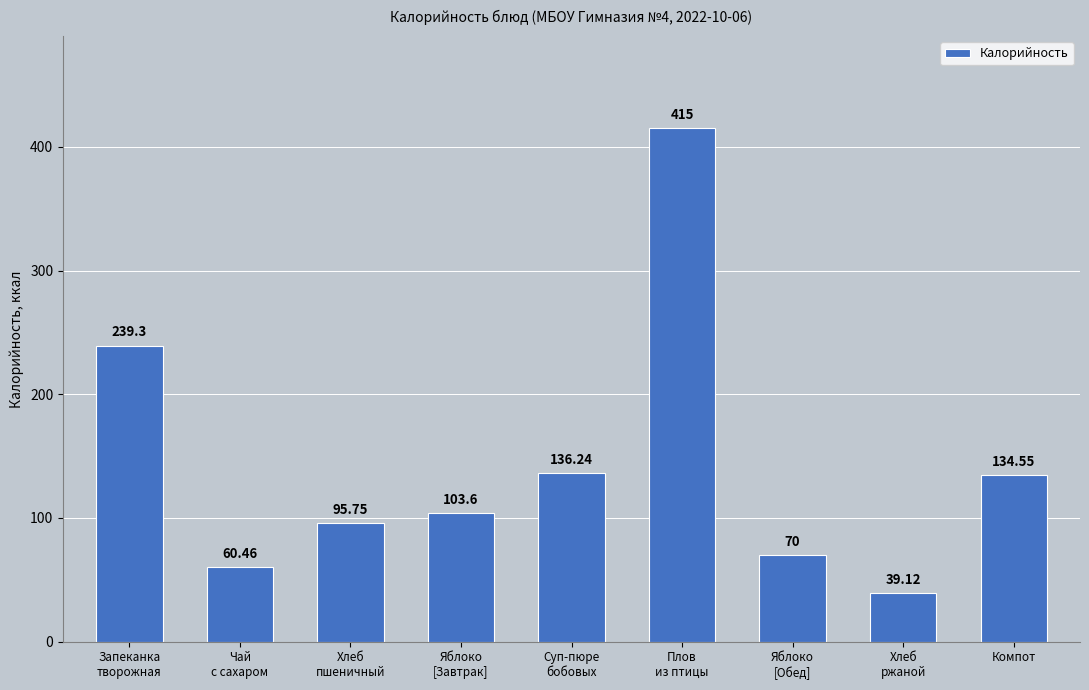

What is the sum of the values at Запеканка
творожная and Чай
с сахаром?

299.8